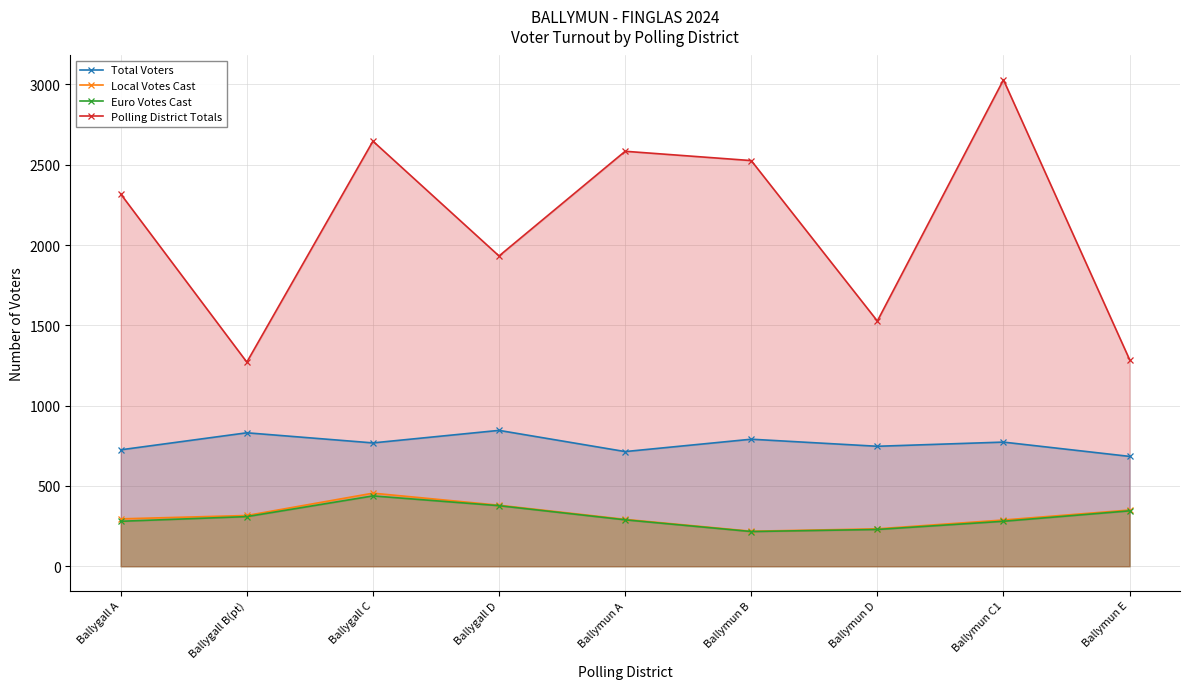

At how many categories does at least one series exceed 2580?

3